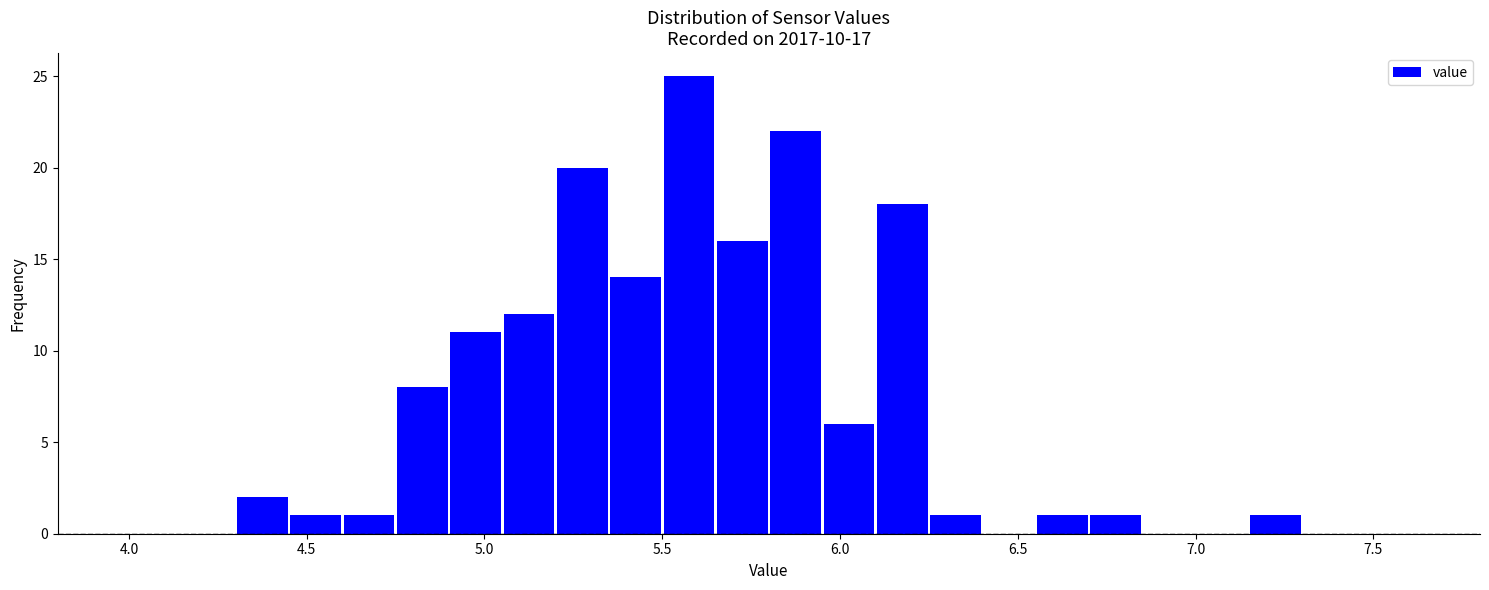

Read against the x-axis, roughly where is the centre of the tallest bar?

5.60